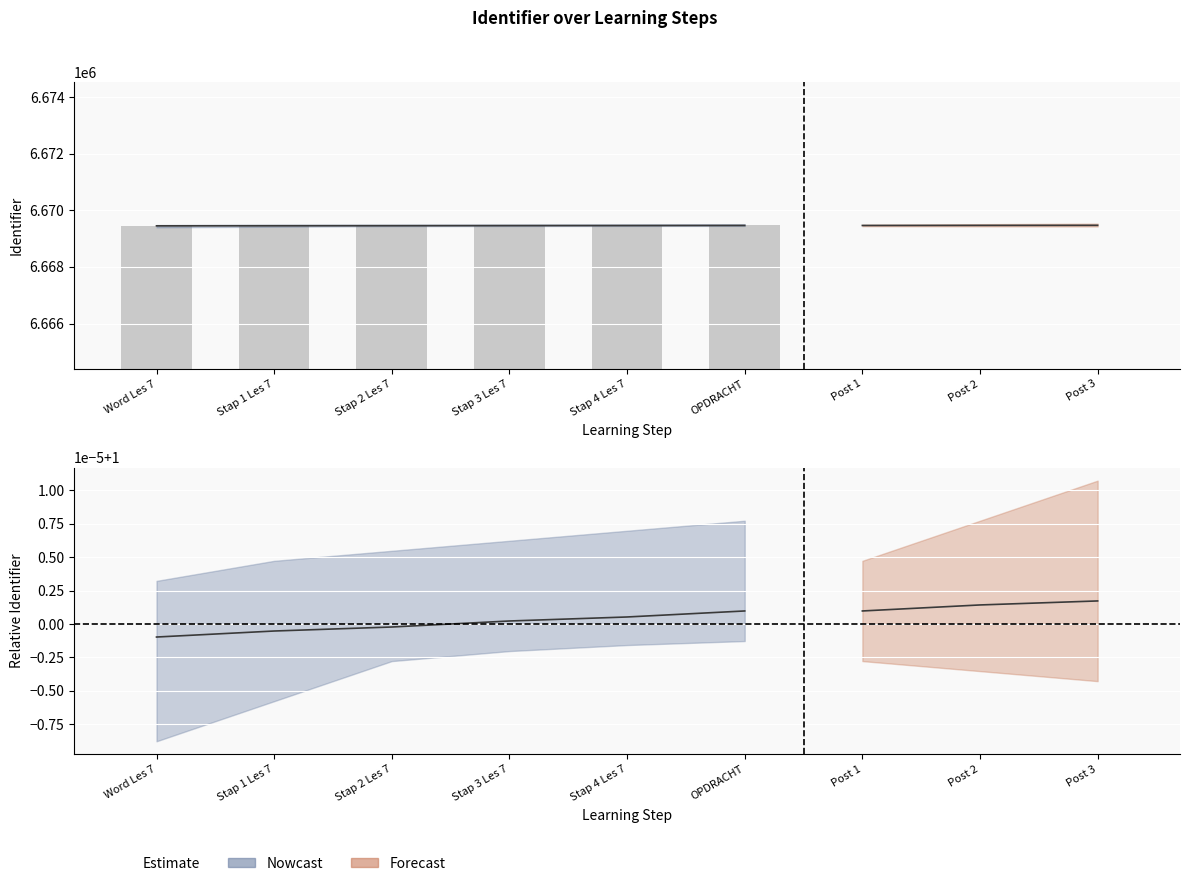

How many bars are there in total?

6